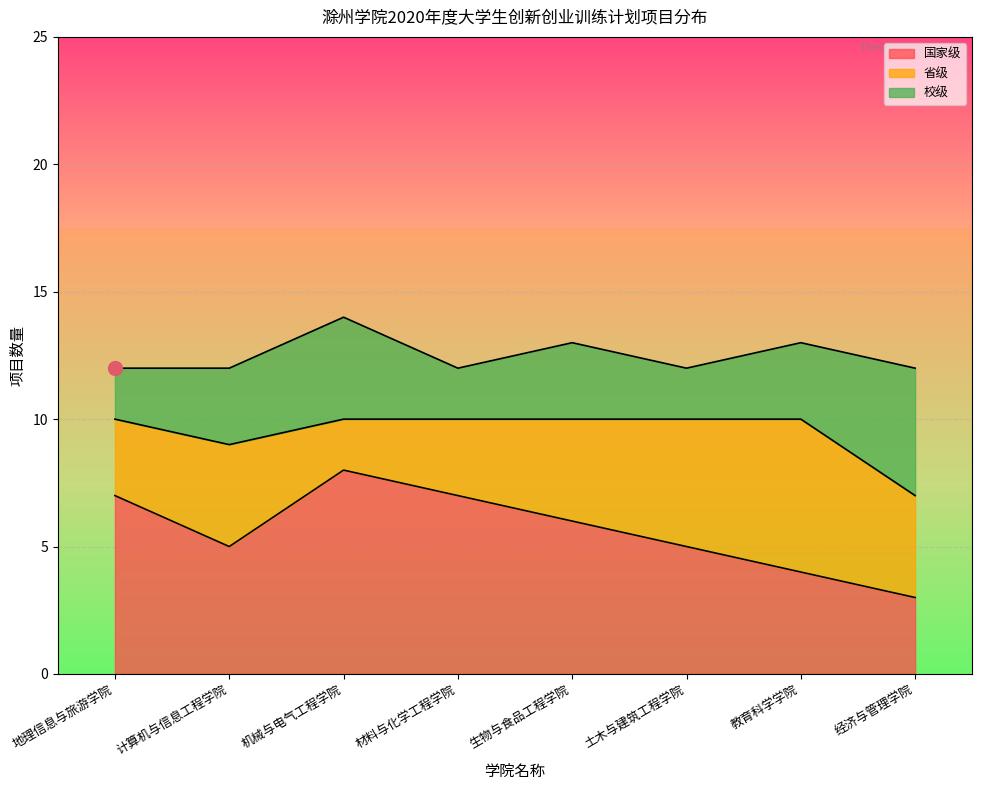

What is the difference between the 校级 values at 机械与电气工程学院 and 经济与管理学院?

1